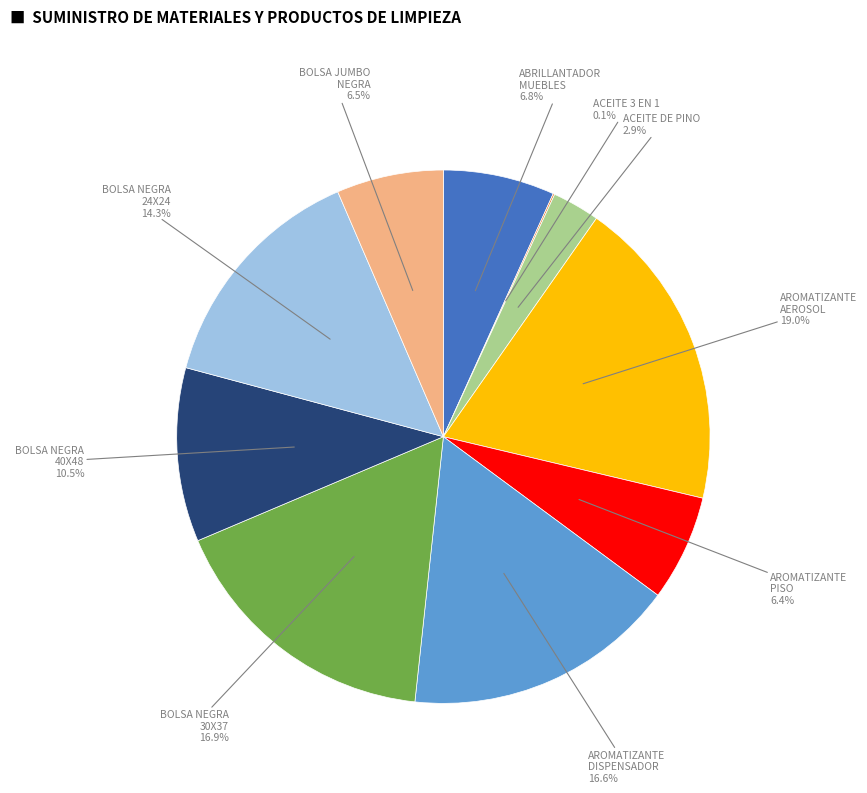

Is there a majority slice in this chart?

No